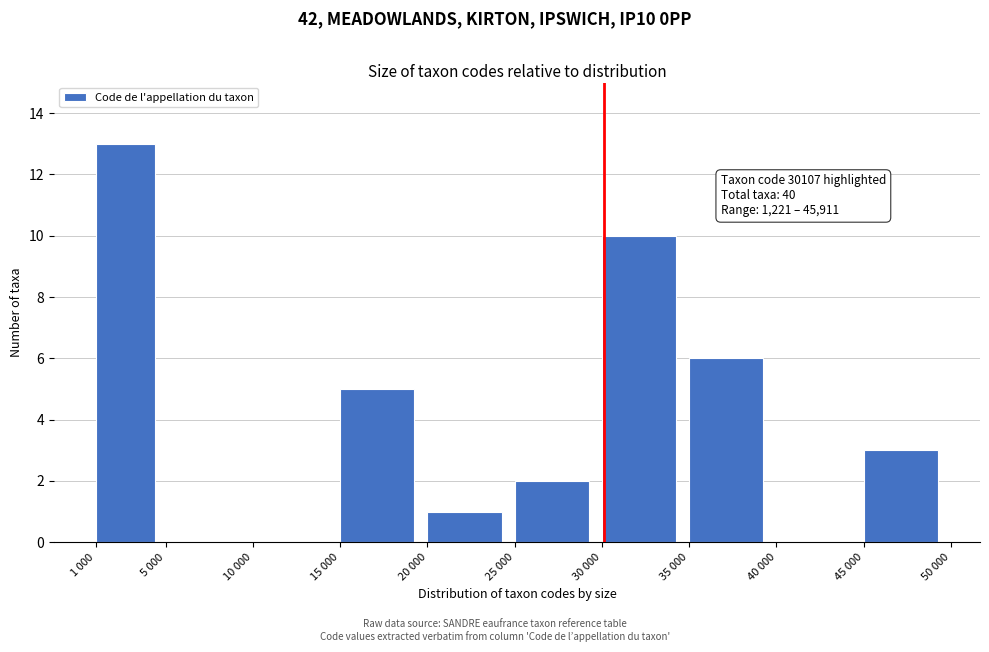

Reading left to right, extract all data points from this chart.

1 000=13	5 000=0	10 000=0	15 000=5	20 000=1	25 000=2	30 000=10	35 000=6	40 000=0	45 000=3